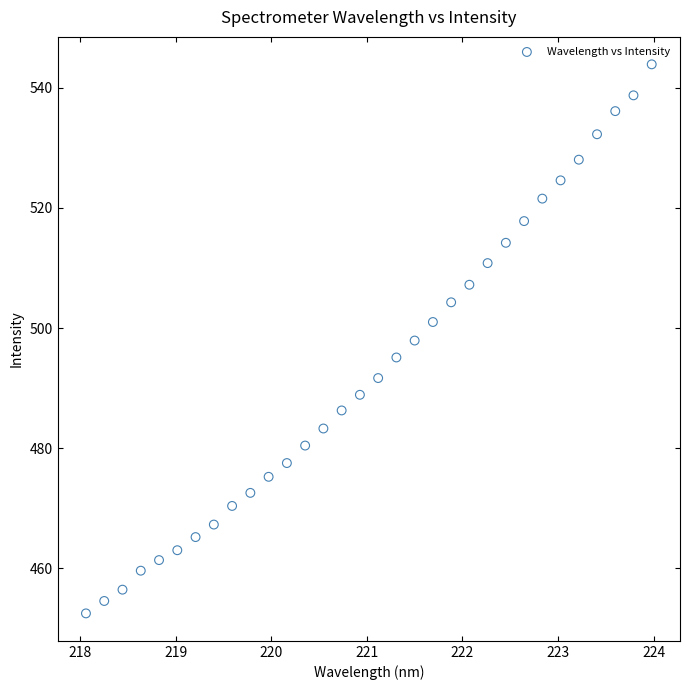

What is the range of X values (max minus min)?

5.9